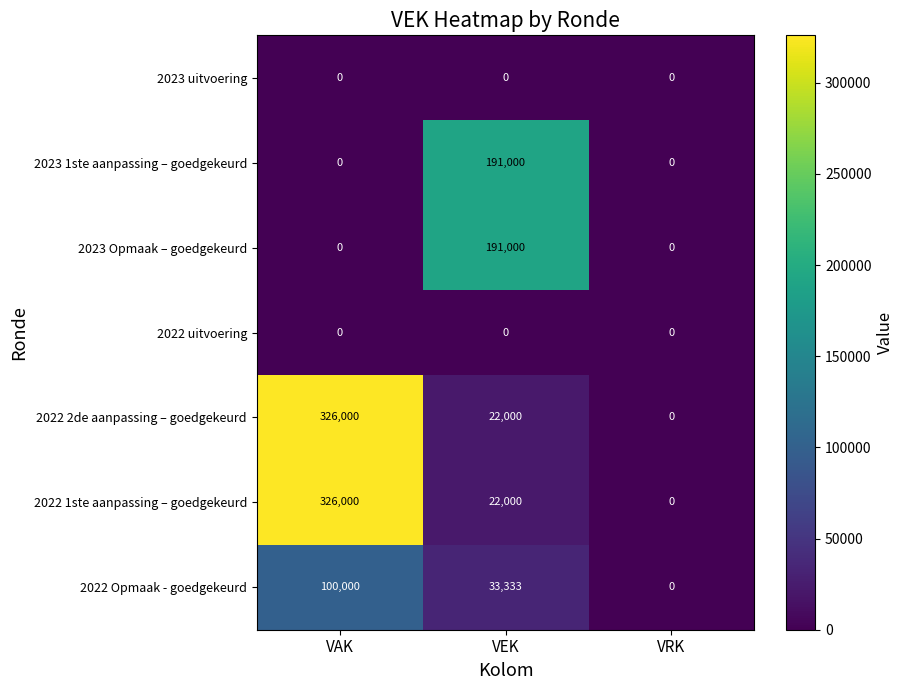

What is the total value across all series at VEK?

459333